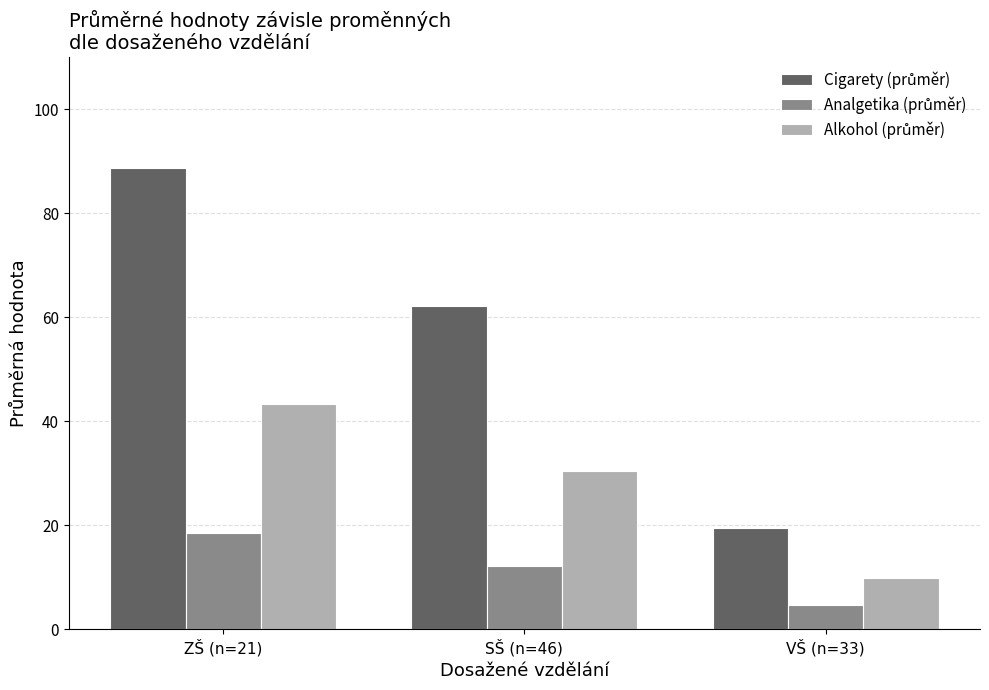

How many bars are there in each group?

3